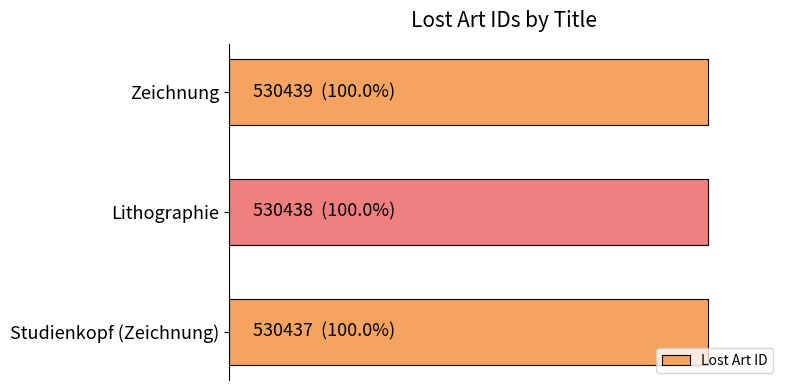

How many bars are there in total?

3